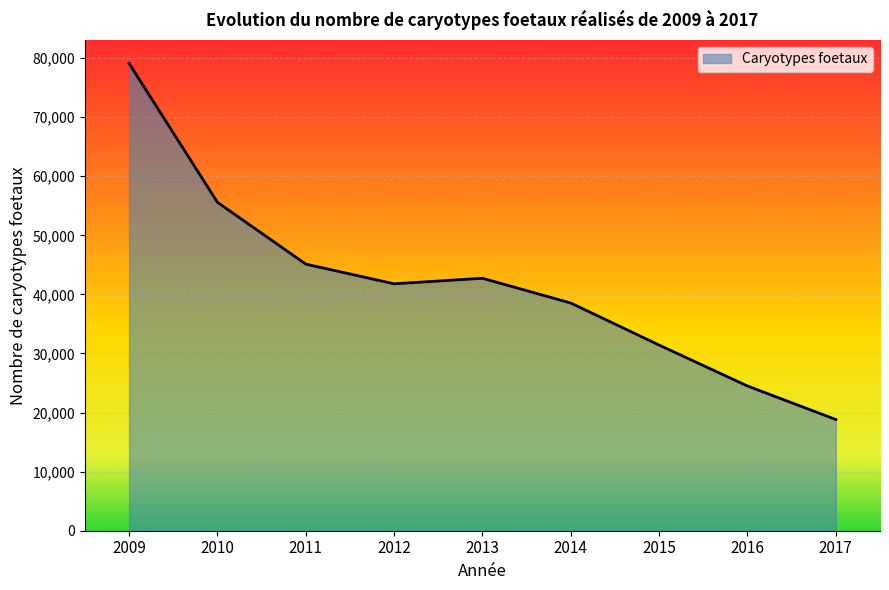

Rank the categories by value from lowest to highest.

2017, 2016, 2015, 2014, 2012, 2013, 2011, 2010, 2009